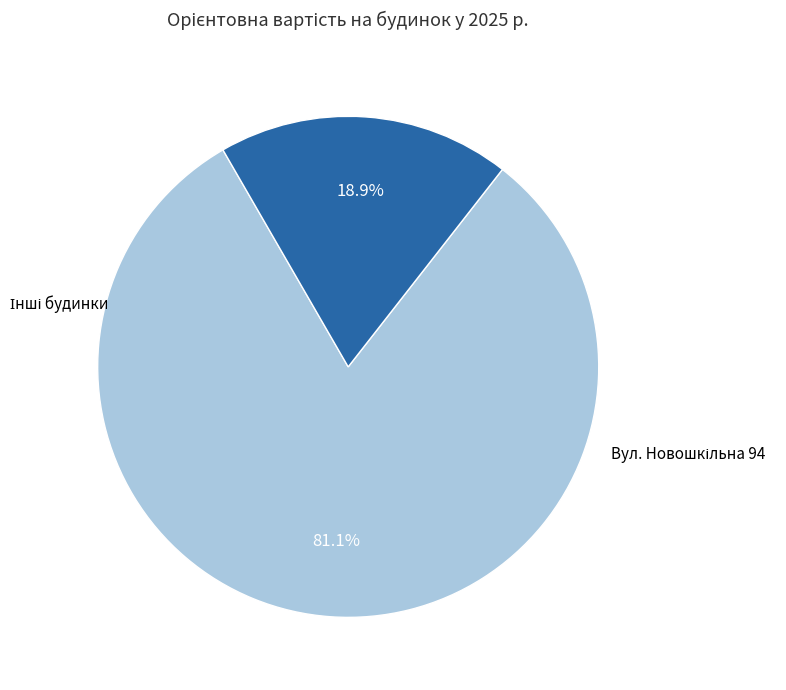

Does any single category account for the majority?

Yes